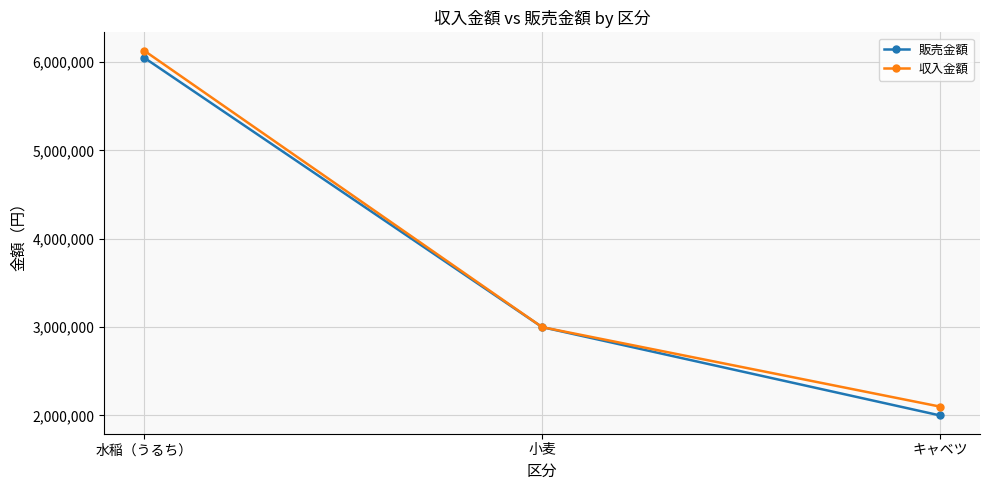

What is the difference between the highest and lowest values at 水稲（うるち）?

80000